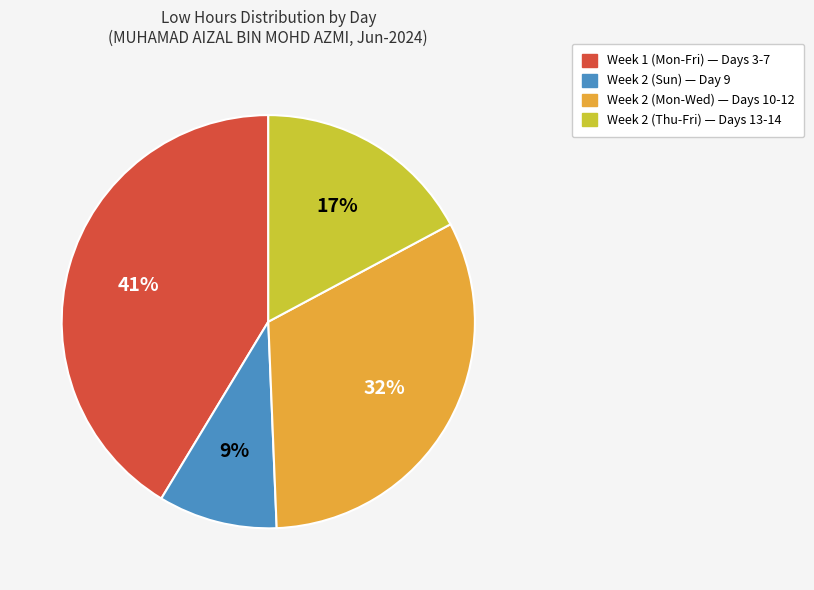

To the nearest percent, what is the average slice percentage?

25%